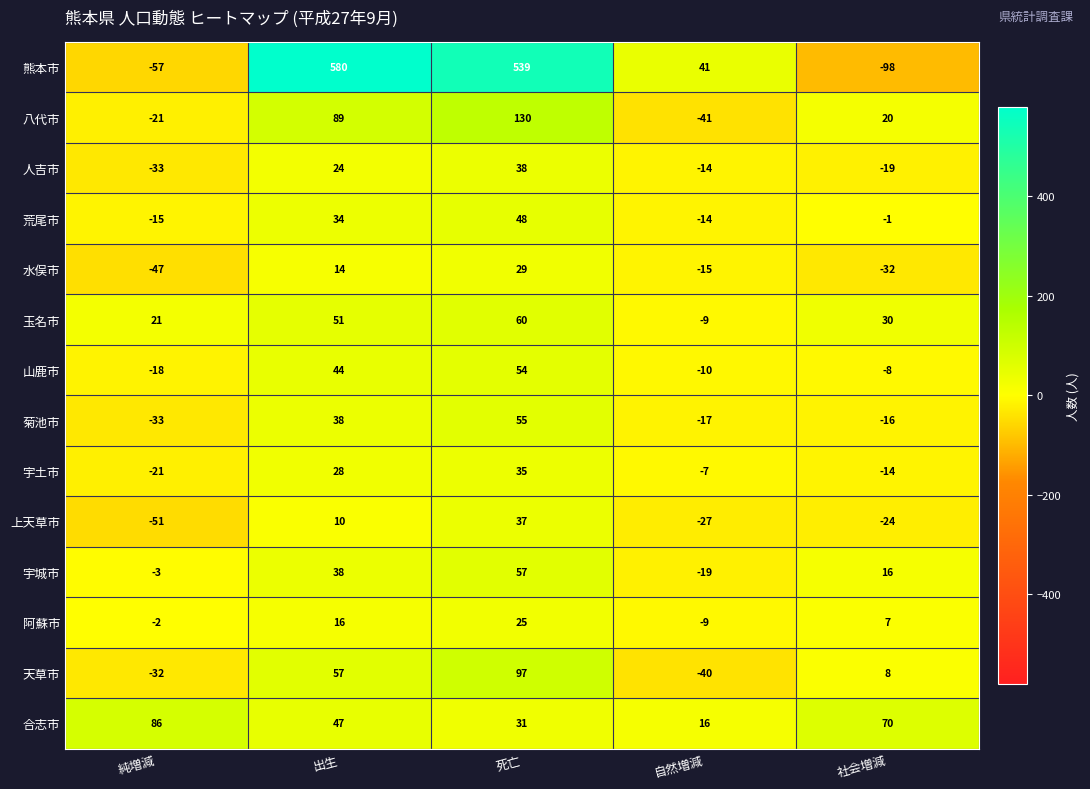

Which series has the largest range (max minus min)?

熊本市